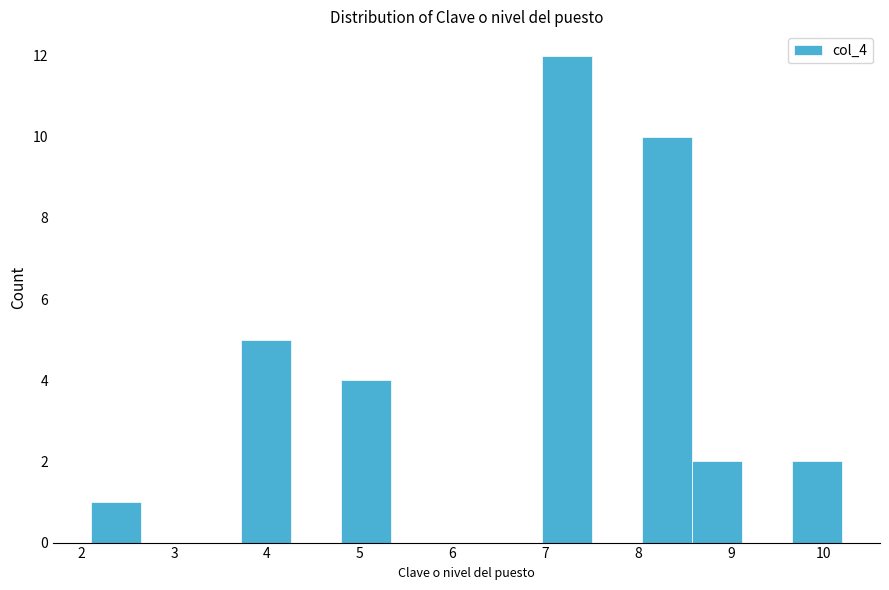

Reading left to right, transcribe this chart: for each bar, give the range it covers on the x-axis and its height. Neither the bar edges nor the heights are printed on the chart, so give them approximately, as read against the axes.

2.10 to 2.64: 1
2.64 to 3.18: 0
3.18 to 3.72: 0
3.72 to 4.26: 5
4.26 to 4.80: 0
4.80 to 5.34: 4
5.34 to 5.88: 0
5.88 to 6.42: 0
6.42 to 6.96: 0
6.96 to 7.50: 12
7.50 to 8.04: 0
8.04 to 8.58: 10
8.58 to 9.12: 2
9.12 to 9.66: 0
9.66 to 10.20: 2